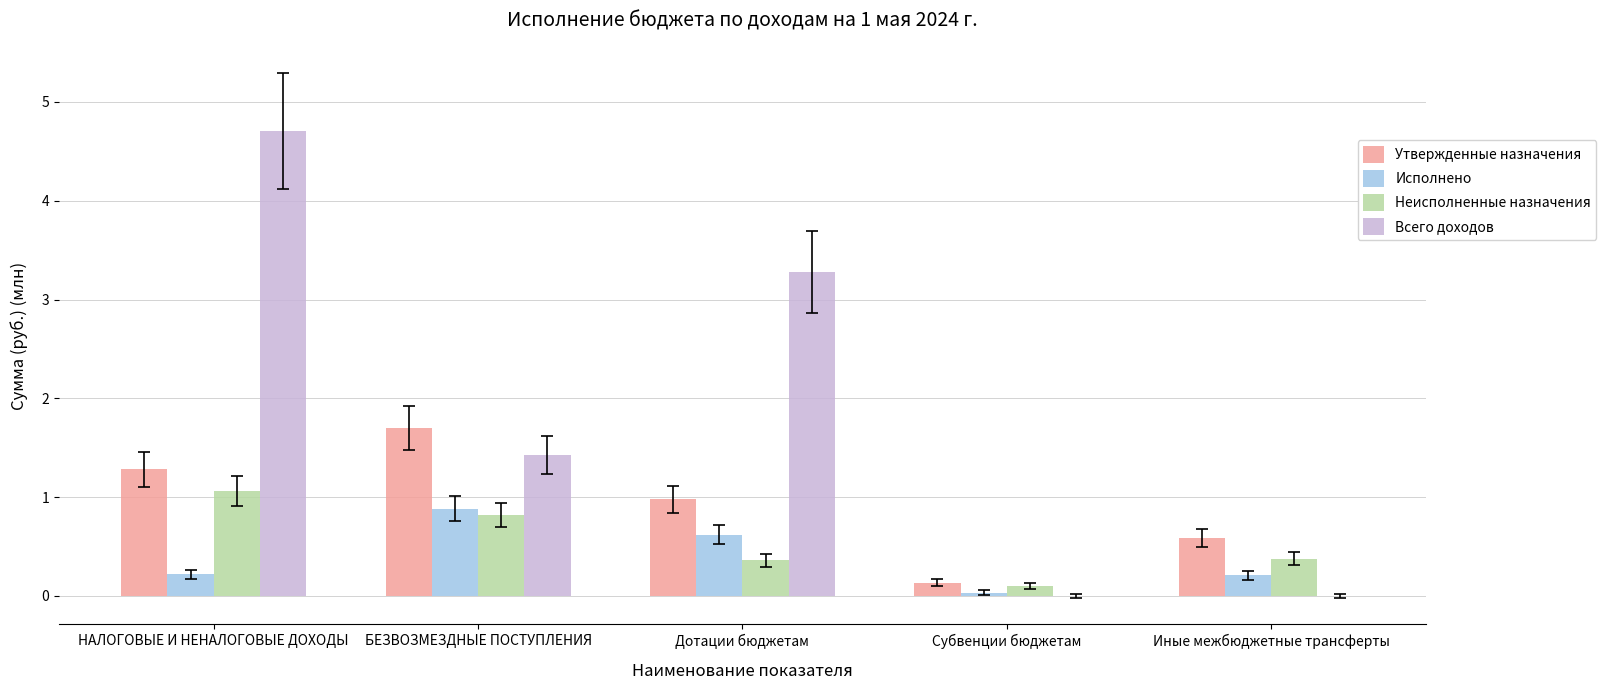

What is the spread (max minus min) of values at Иные межбюджетные трансферты?

0.6